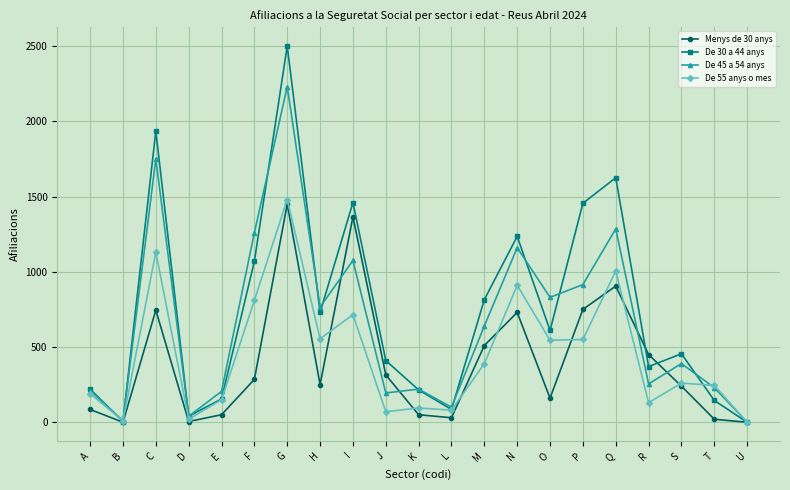

Where does the De 45 a 54 anys series first go above 390?

C